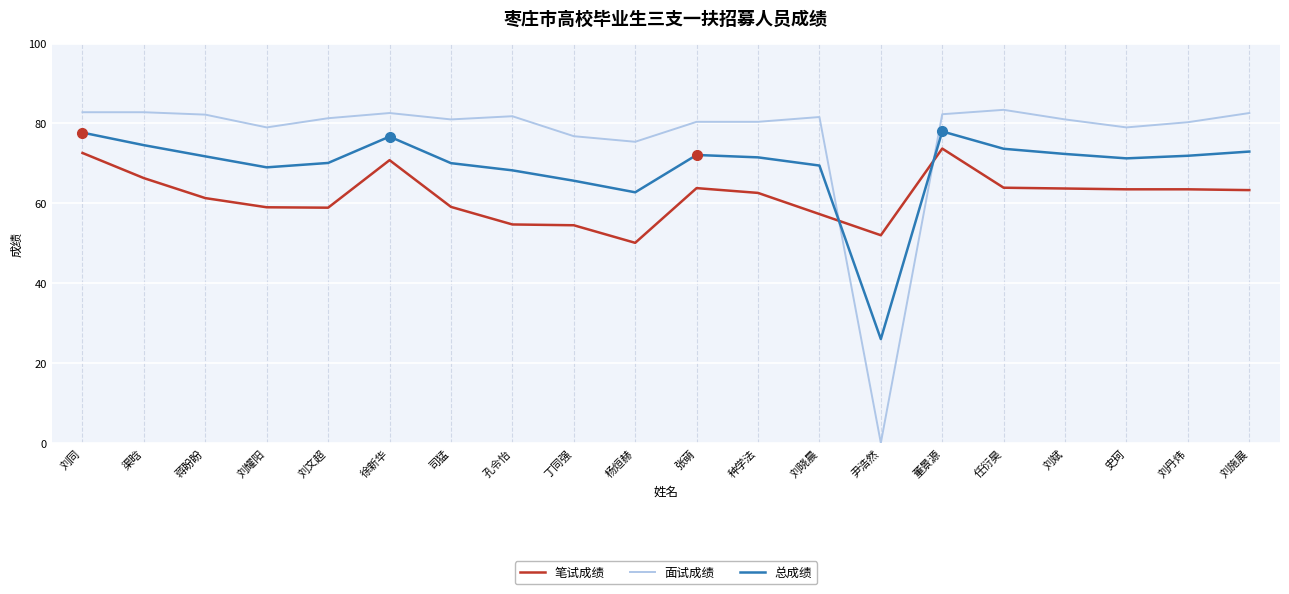

Rank the series by their average value, from highest to lowest.

面试成绩, 总成绩, 笔试成绩